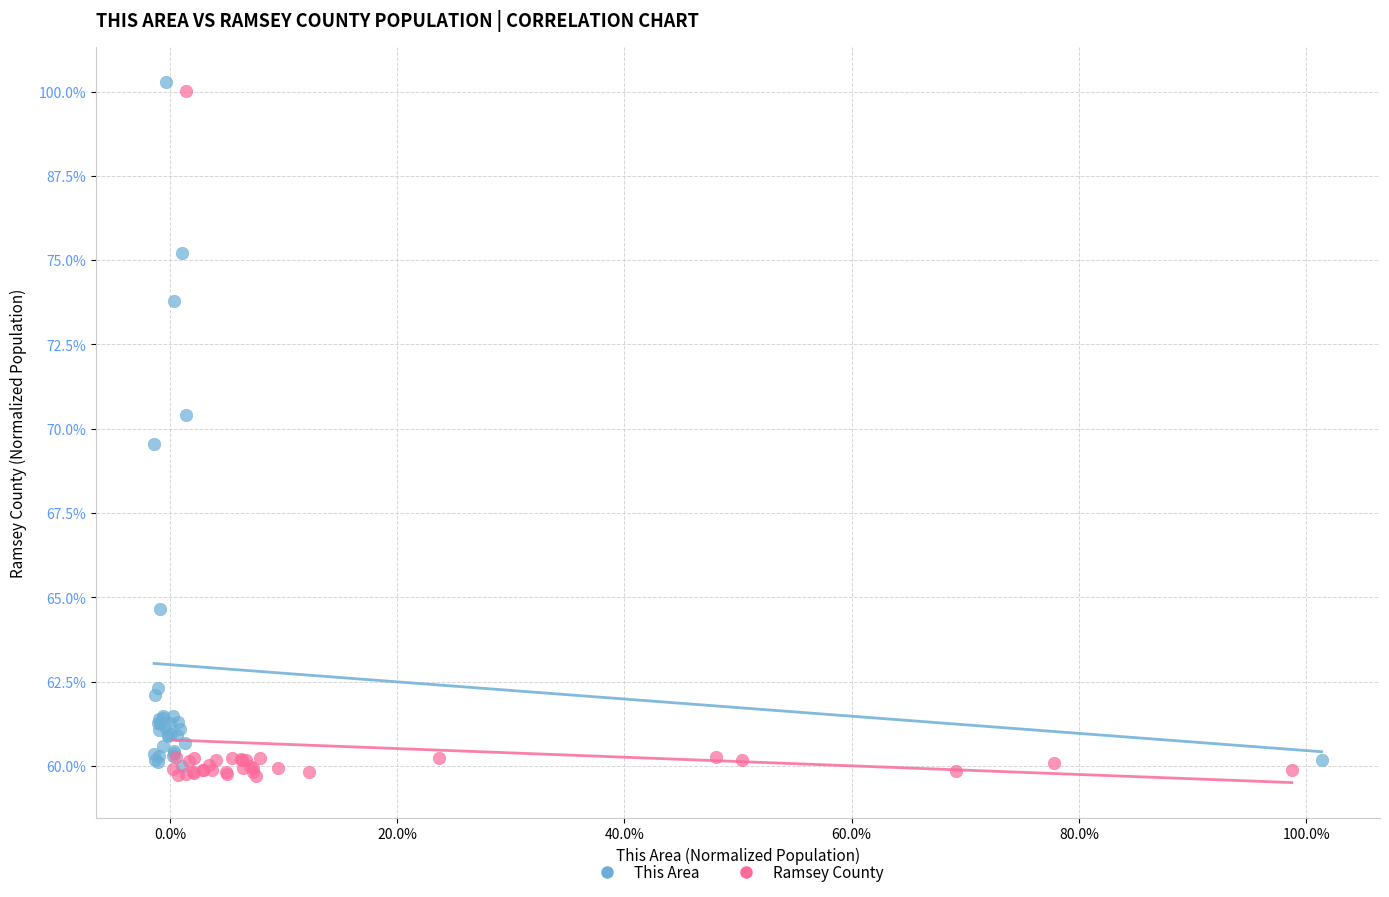

What are all the series names shown in the legend?

This Area, Ramsey County